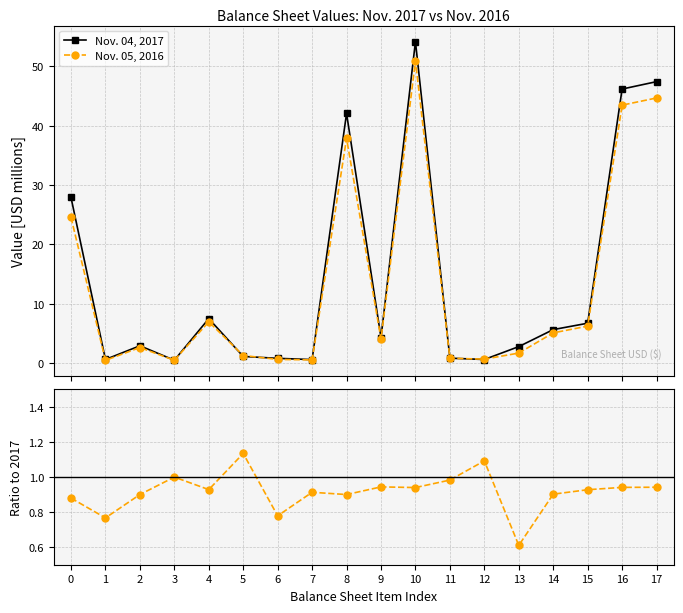

Is the value of Nov. 04, 2017 at 0 greater than the value of Nov. 05, 2016 at 17?

No